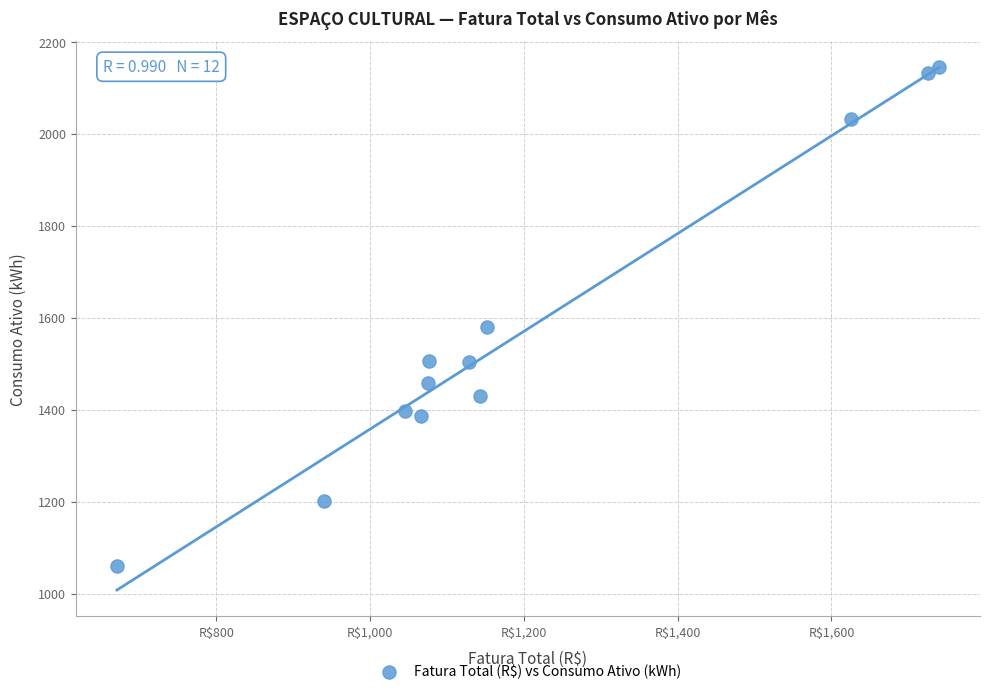

What Y value in the scatter plot is closest to 1602?

1580